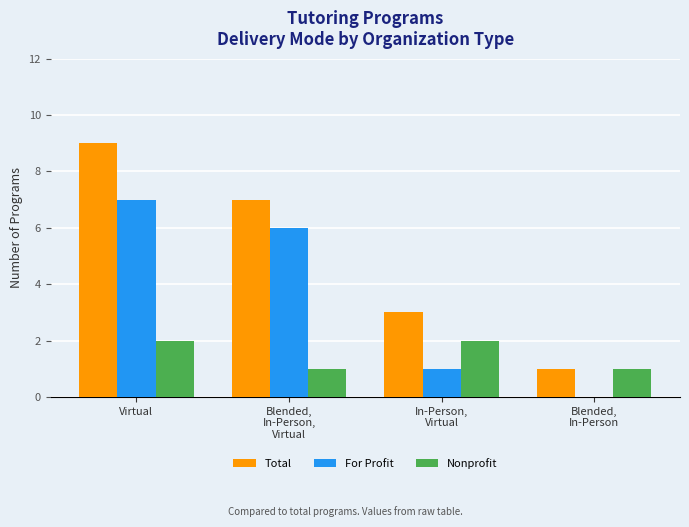

Reading left to right, transcribe all the data shown in this chart.

Total: Virtual=9	Blended,
In-Person,
Virtual=7	In-Person,
Virtual=3	Blended,
In-Person=1
For Profit: Virtual=7	Blended,
In-Person,
Virtual=6	In-Person,
Virtual=1	Blended,
In-Person=0
Nonprofit: Virtual=2	Blended,
In-Person,
Virtual=1	In-Person,
Virtual=2	Blended,
In-Person=1